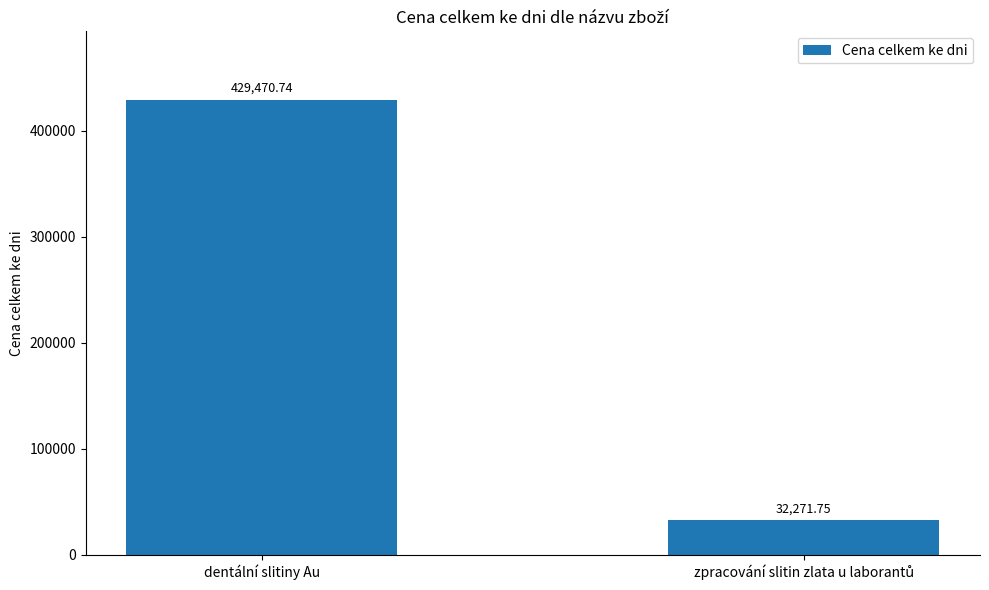

What is the label of the 2nd bar from the right?

dentální slitiny Au